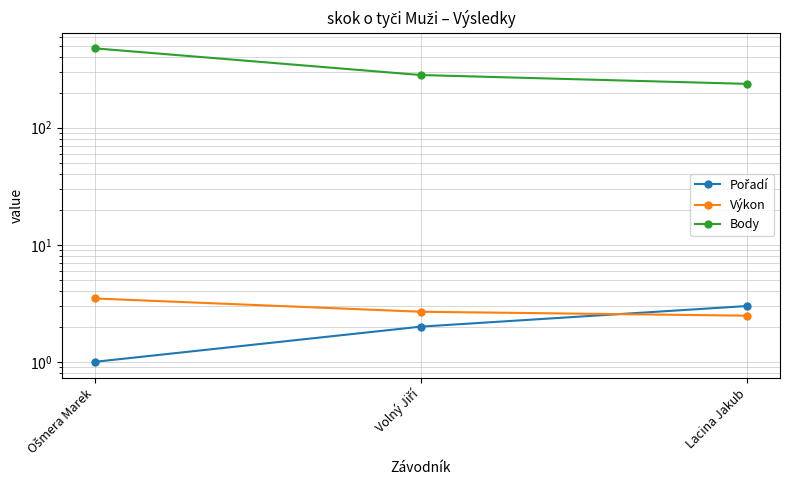

True or false: Body has a value of 662.5 at Ošmera Marek.

False